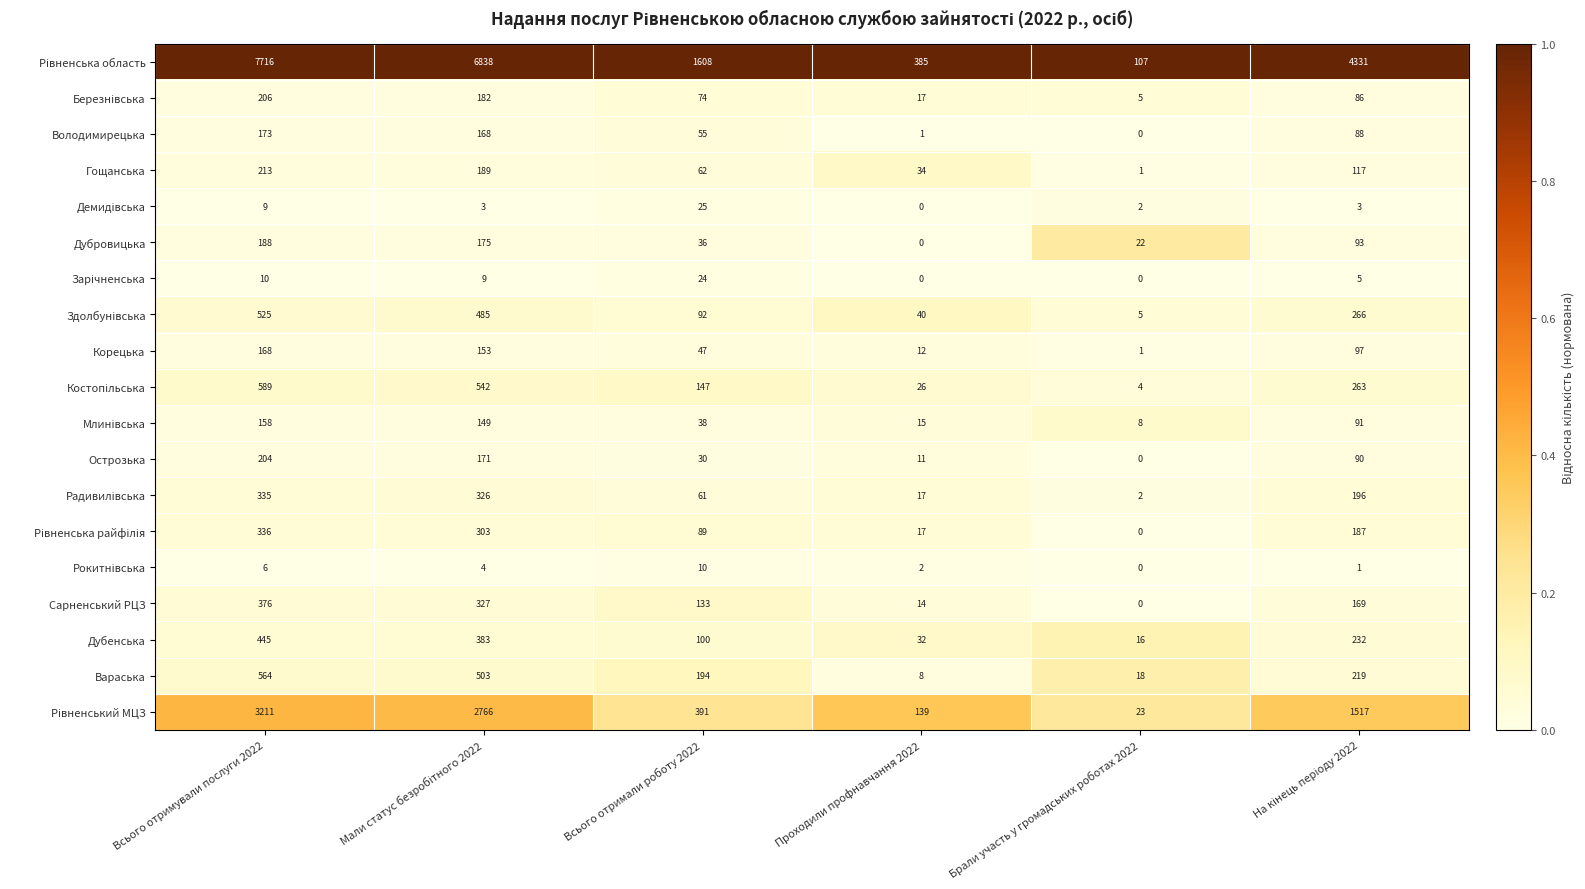

What is the difference between the highest and lowest values at Всього отримали роботу 2022?

1598